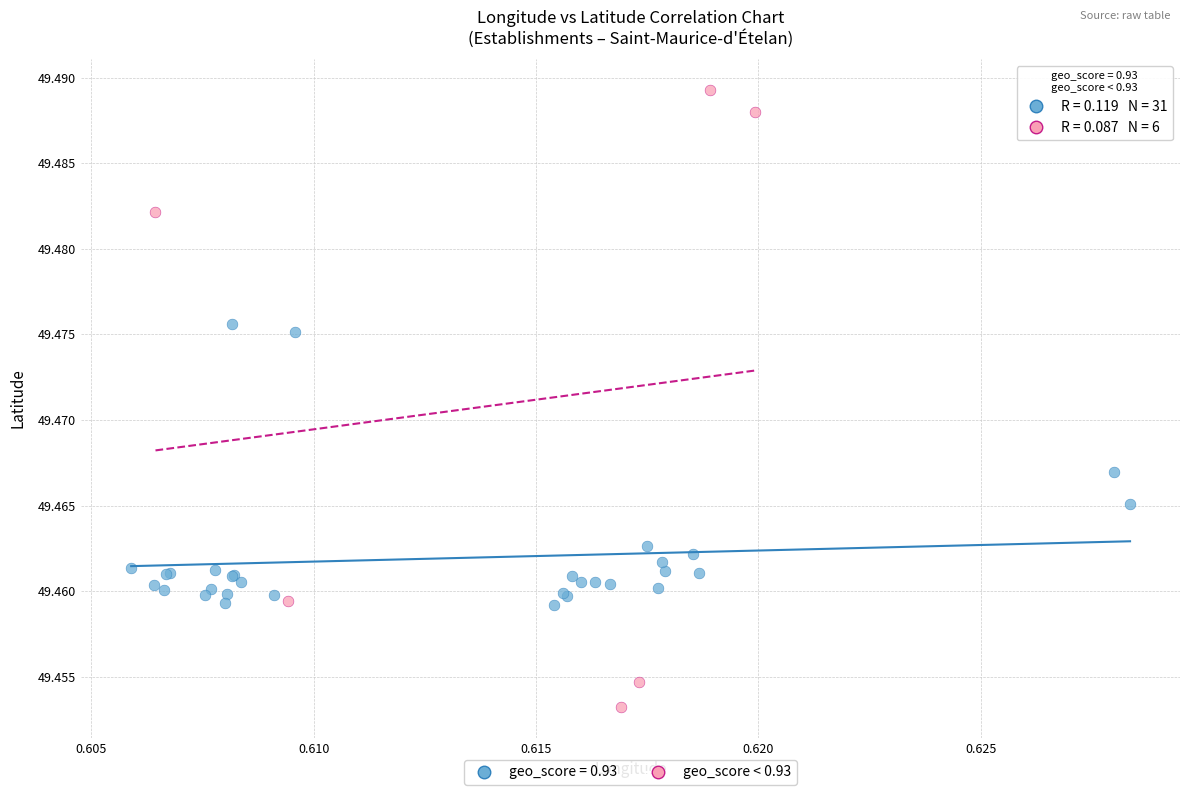

Which series reaches the maximum Y coordinate?

geo_score < 0.93